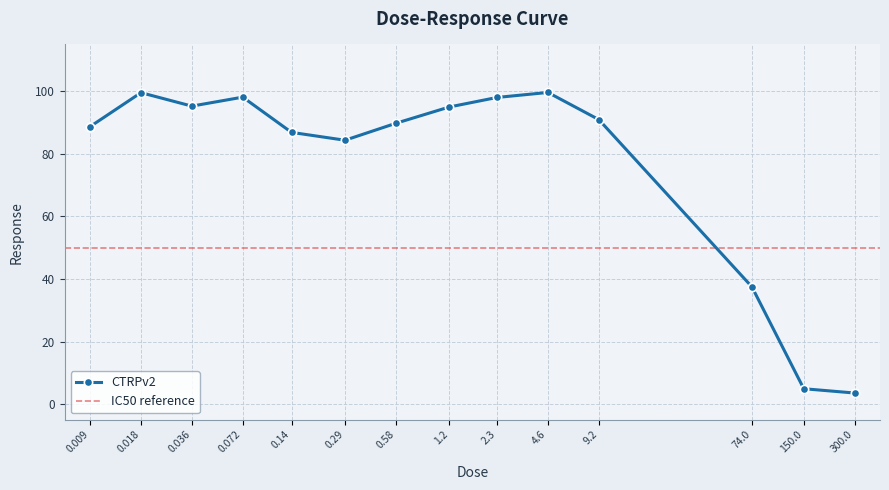

Where is the first local maximum?

0.018